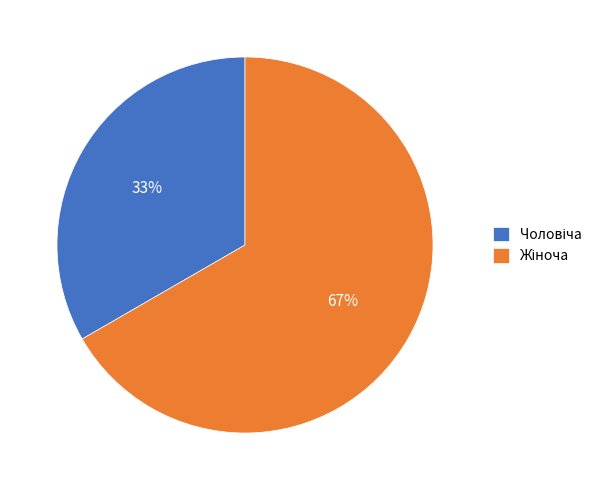

To the nearest percent, what is the average slice percentage?

50%